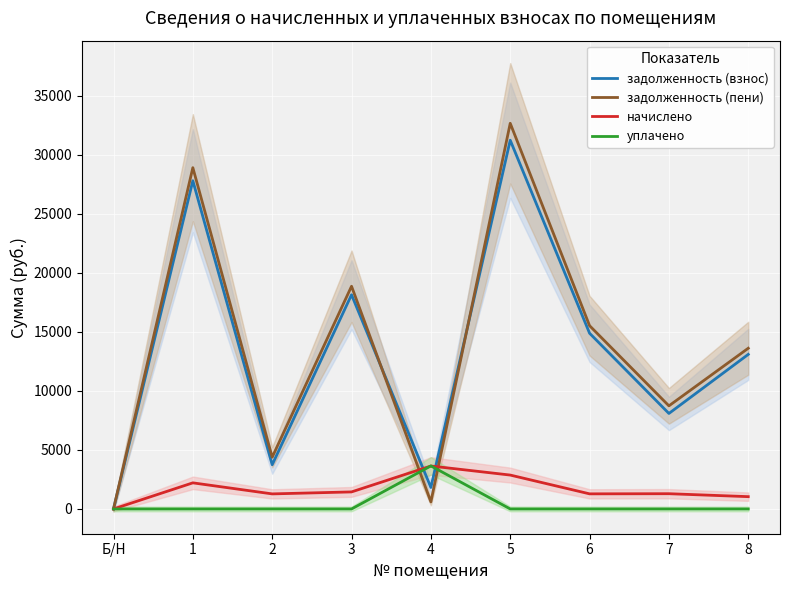

True or false: уплачено and задолженность (взнос) cross at least once.

True